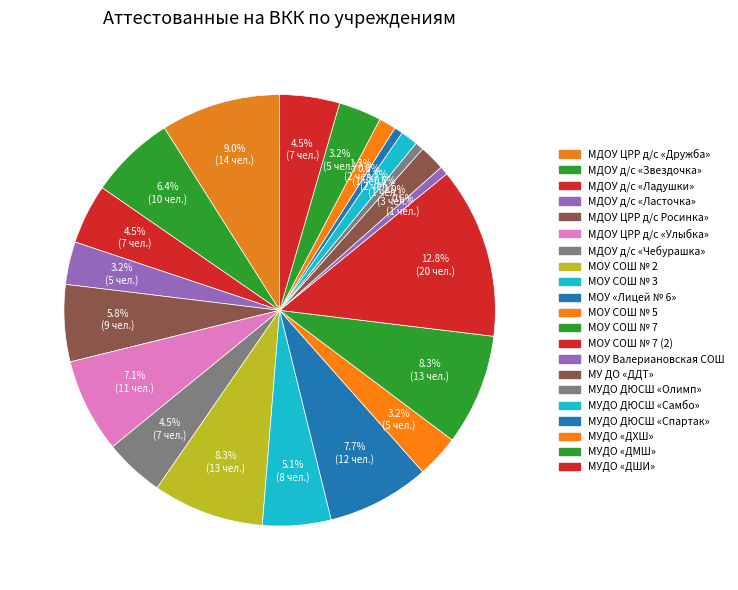

How many slices are in this pie chart?

21